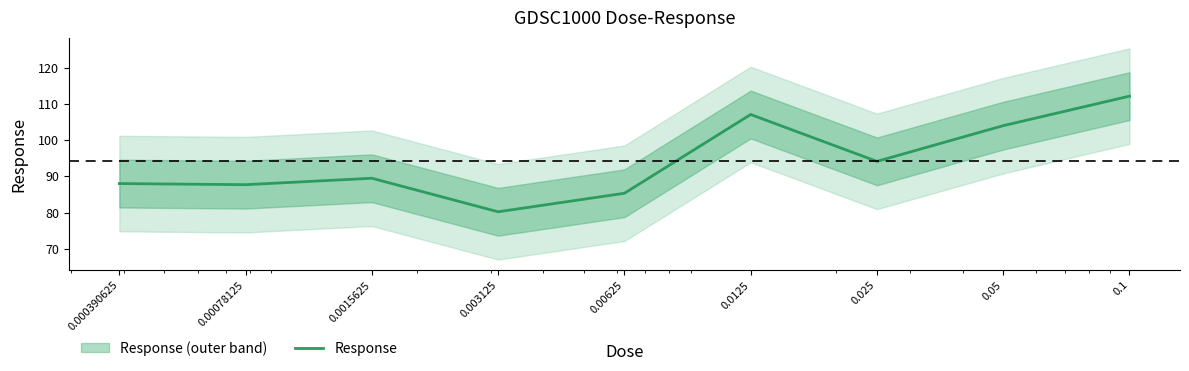

The value at 0.0015625 is 51.1. True or false?

False